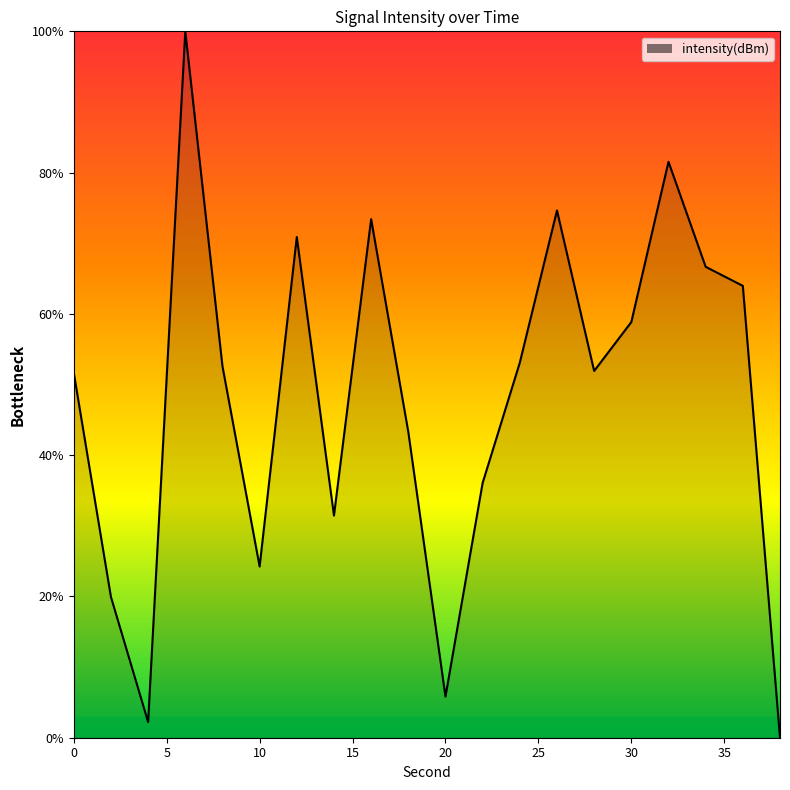

What is the average value?

48.1